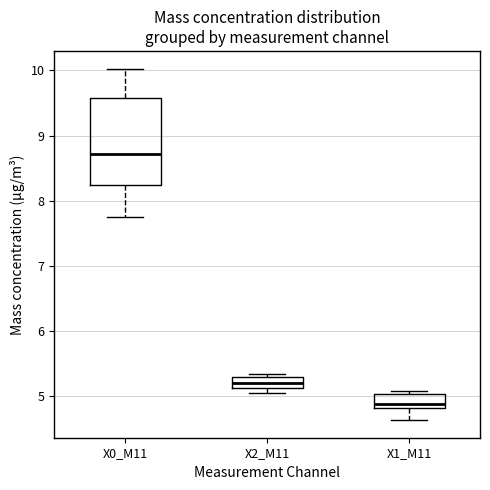

Which box is the tallest, from its lower edge to its upper edge?

X0_M11